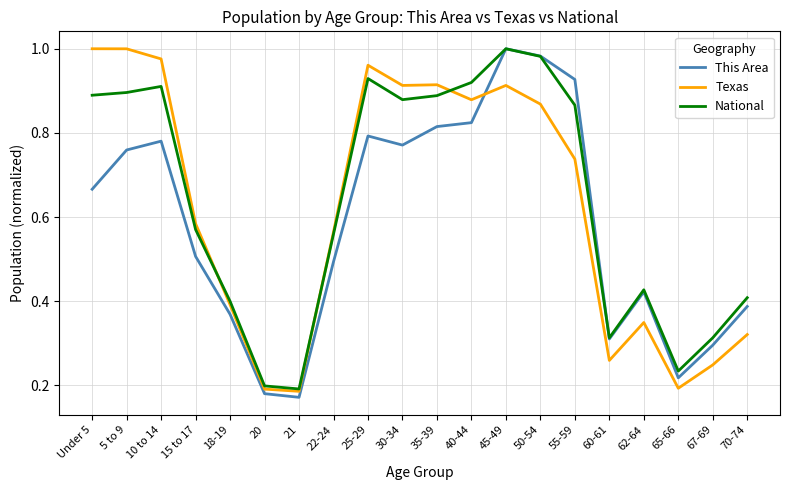

What position from the left is 20?

6